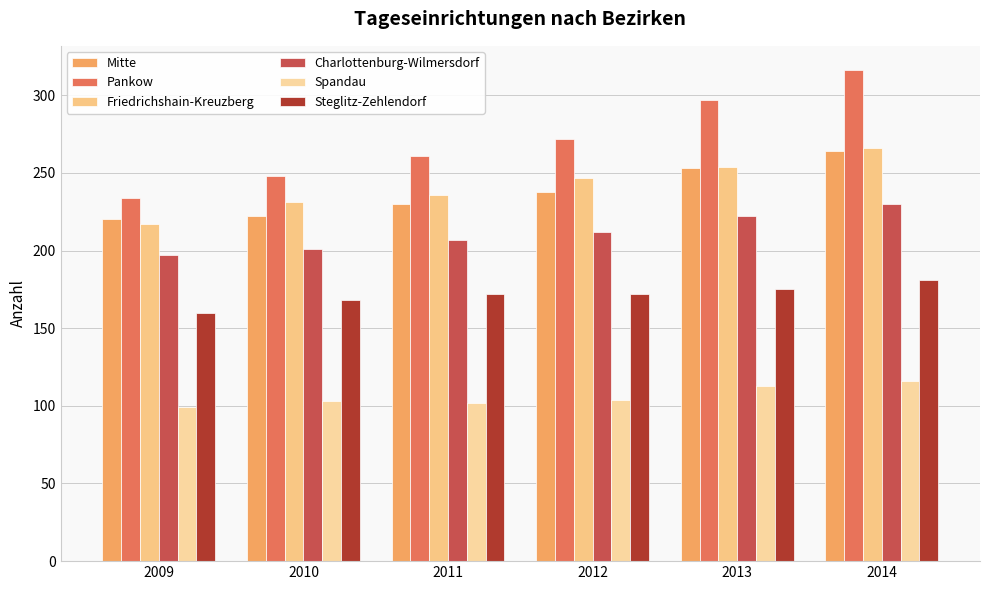

Which label corresponds to the smallest value in the chart?

2009